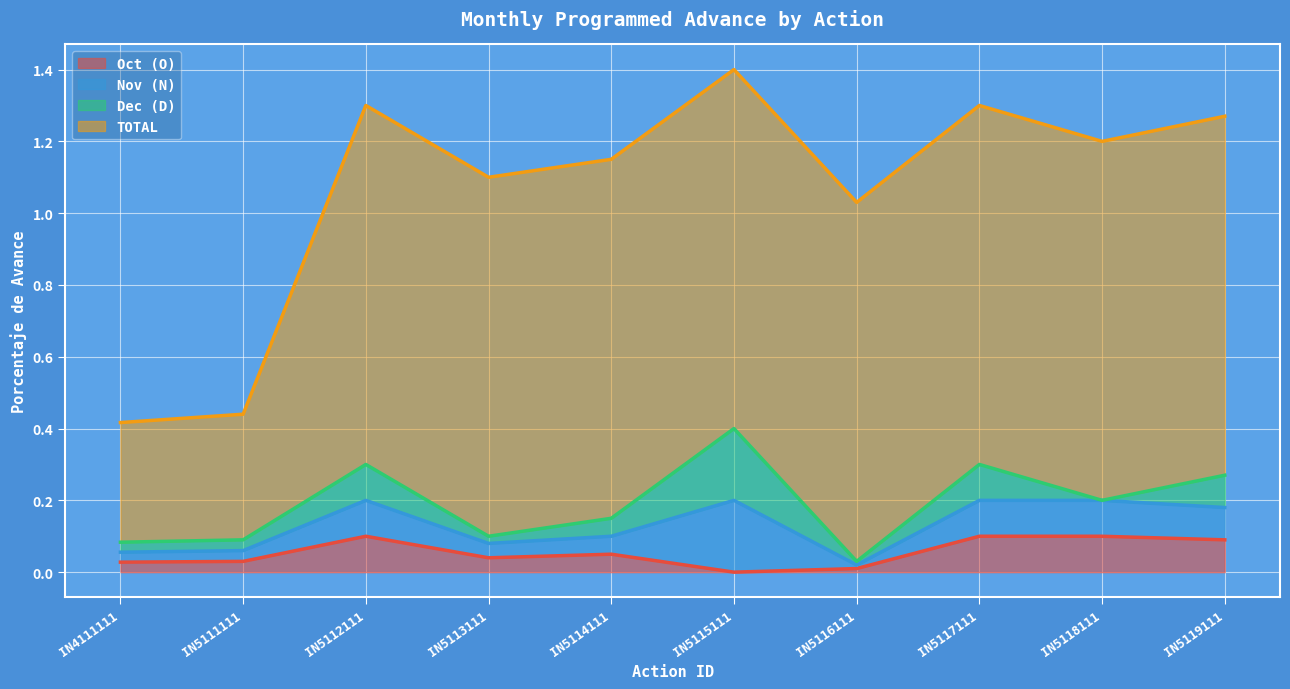

True or false: Nov (N) has a value of 0.0 at IN5119111.

False